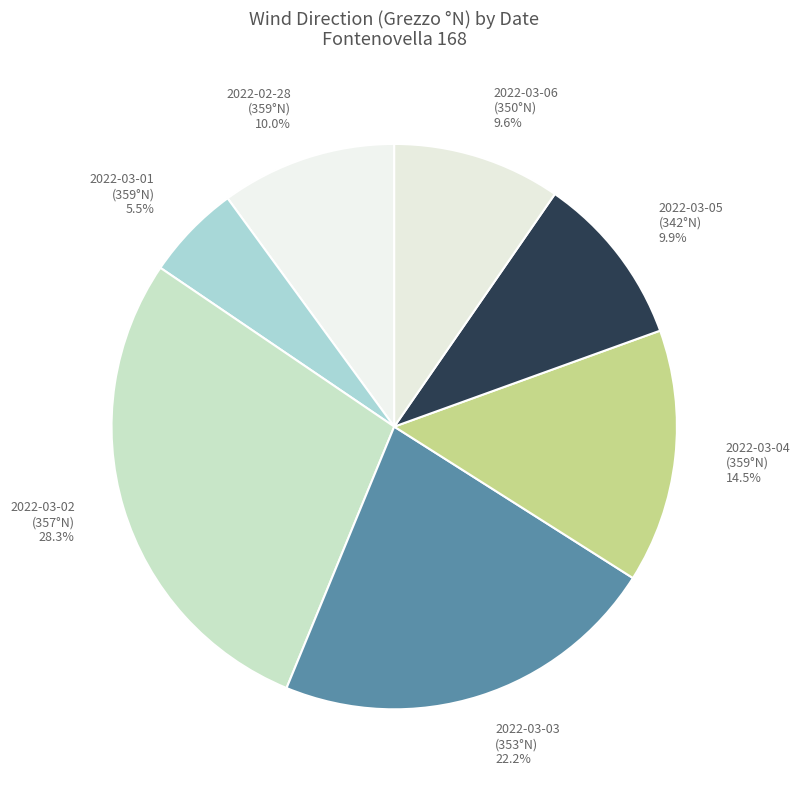

To the nearest percent, what is the average slice percentage?

14%